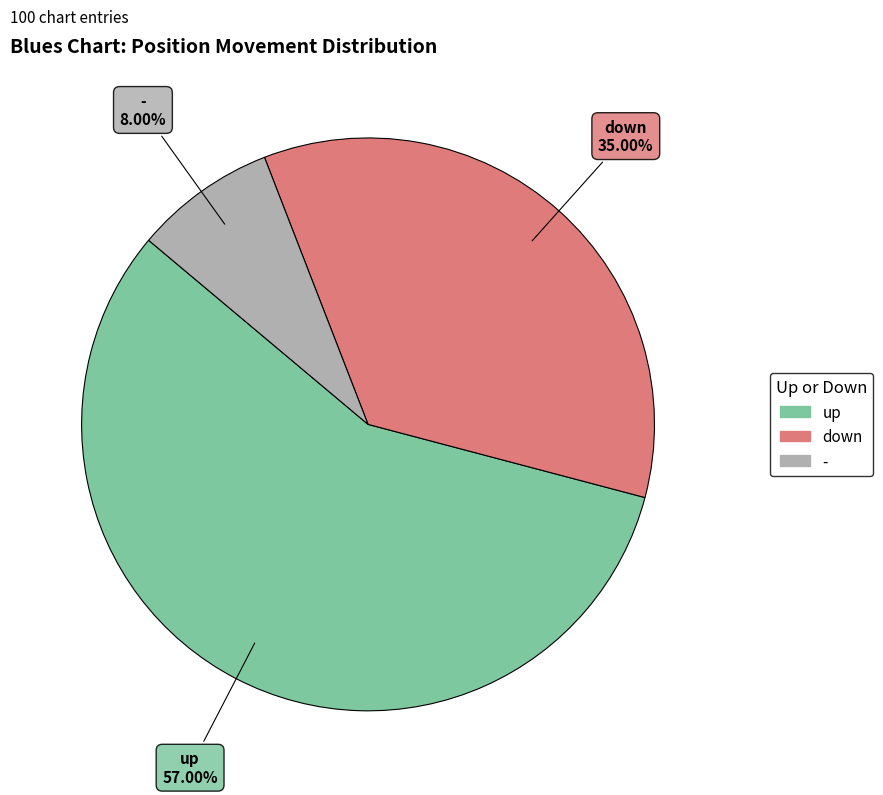

How many segments does this pie chart have?

3